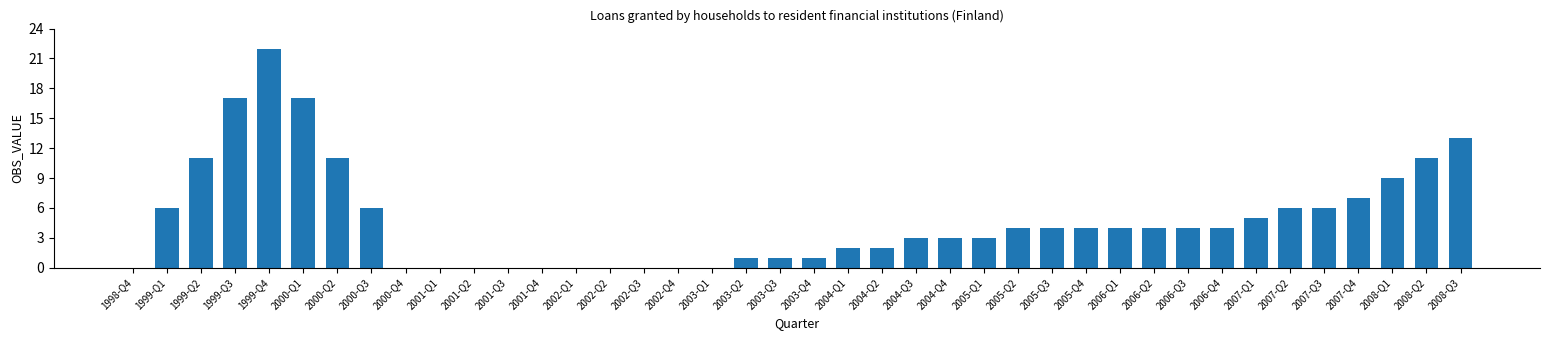

Reading right to left, what are all the values shown in this chart?

13	11	9	7	6	6	5	4	4	4	4	4	4	4	3	3	3	2	2	1	1	1	0	0	0	0	0	0	0	0	0	0	6	11	17	22	17	11	6	0